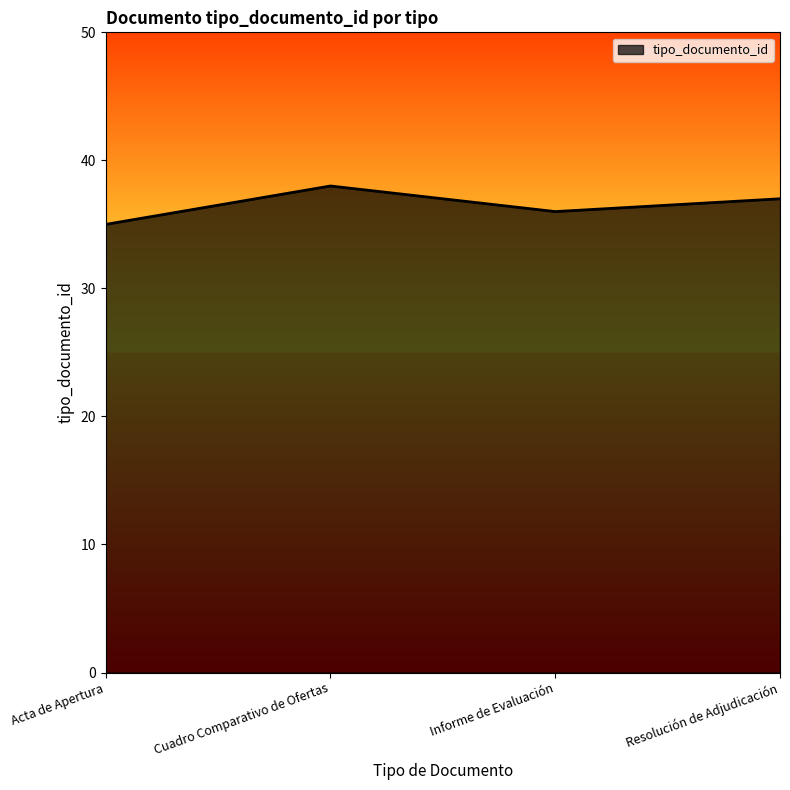

Where is the data nearest to the value 36?

Informe de Evaluación